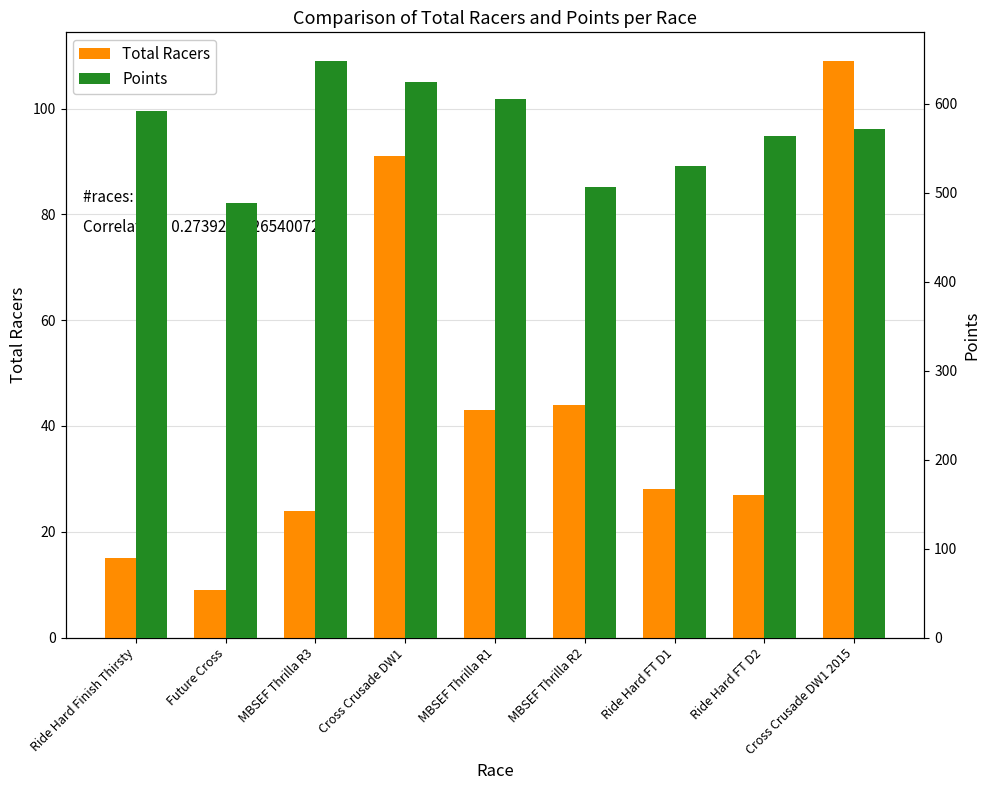

How many bars are there in total?

18